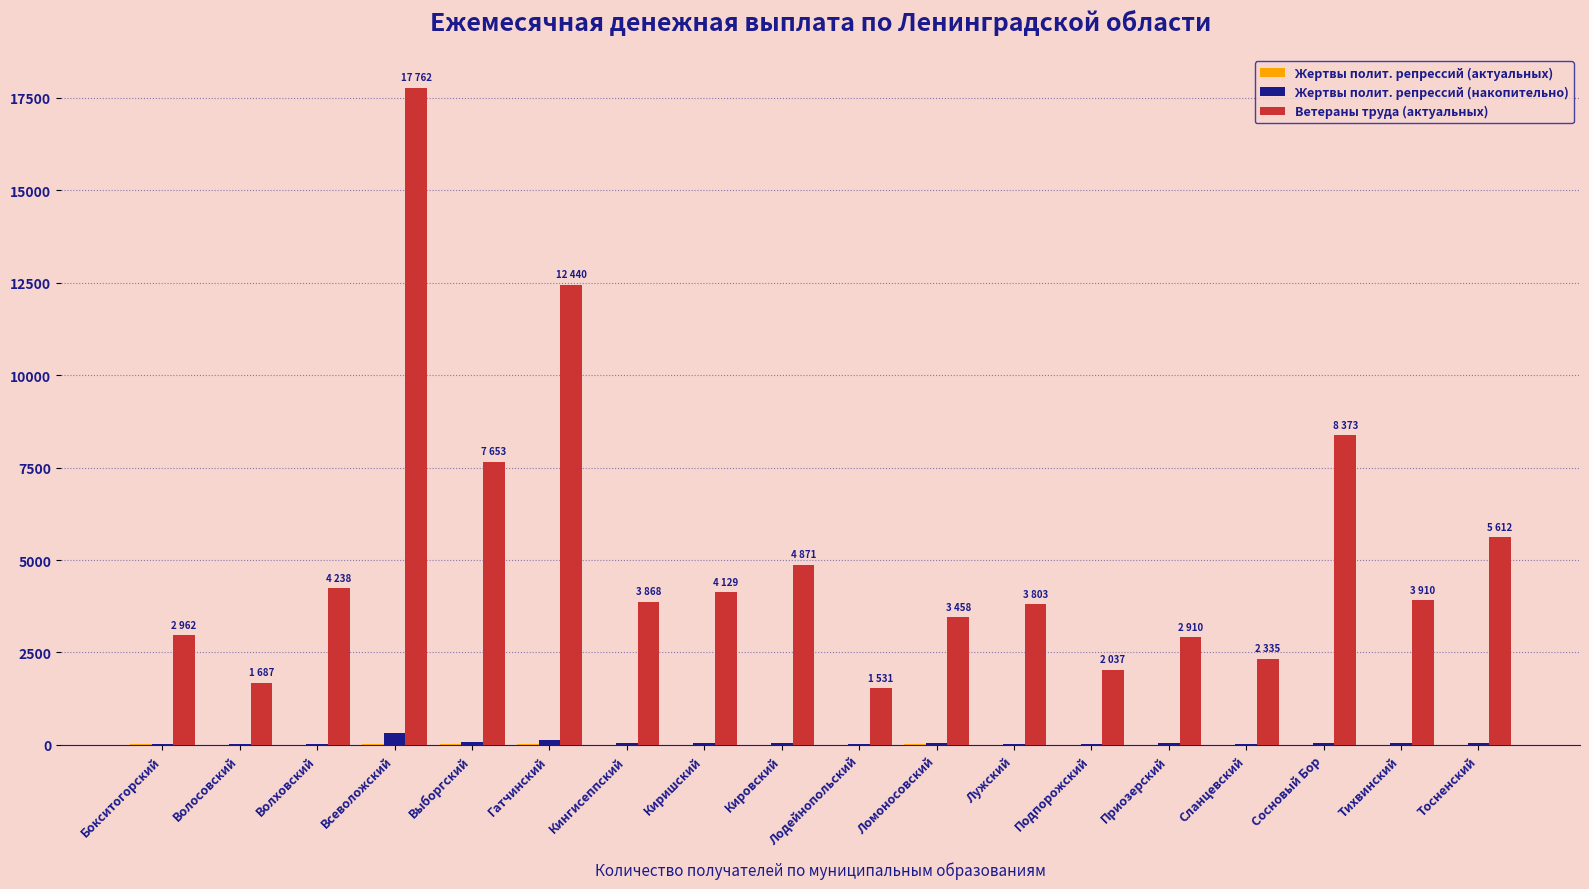

Which label corresponds to the largest value in the chart?

Всеволожский